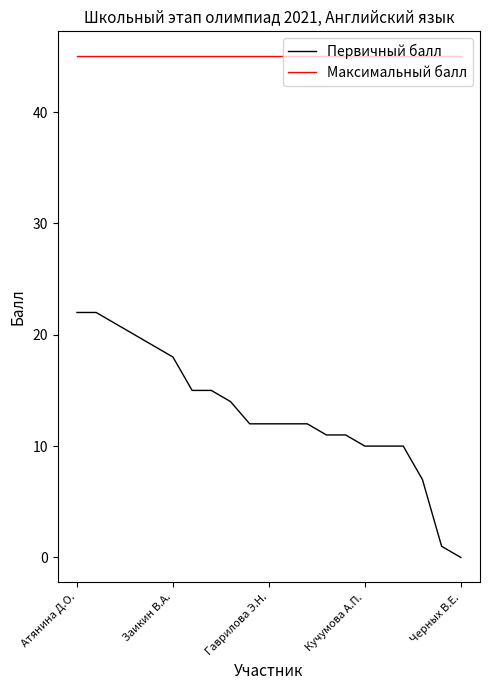

Which series has the widest spread of values?

Первичный балл